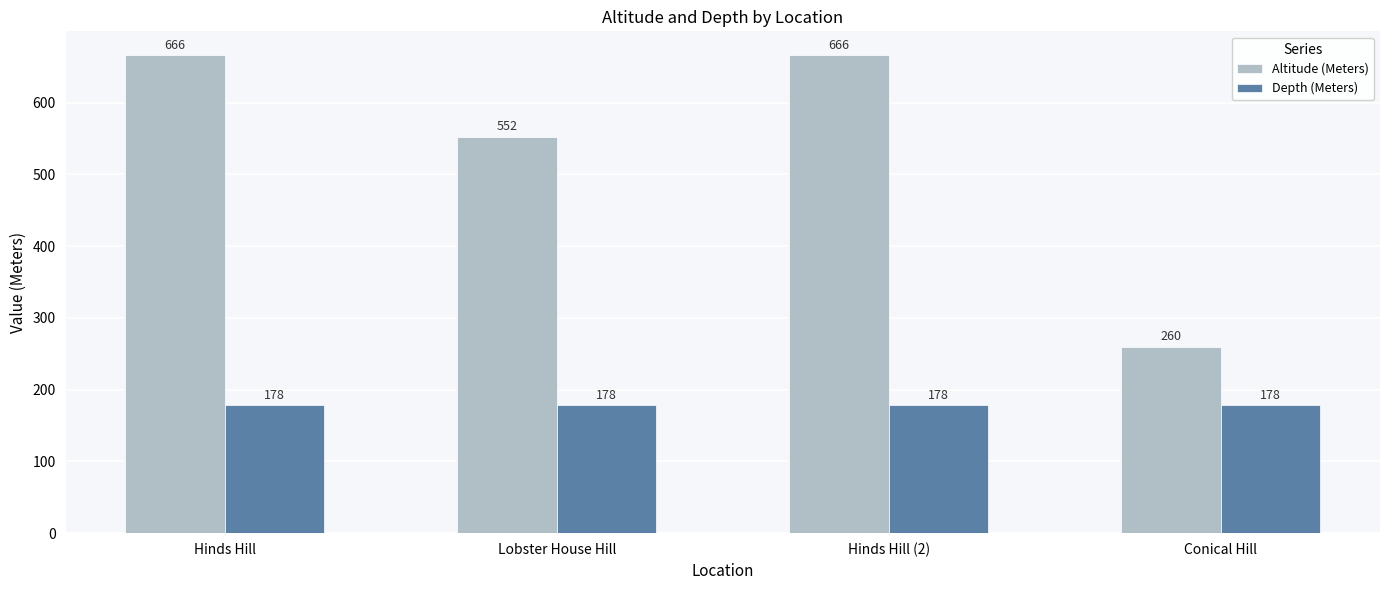

Is it true that Depth (Meters) equals 178 at Hinds Hill?

True